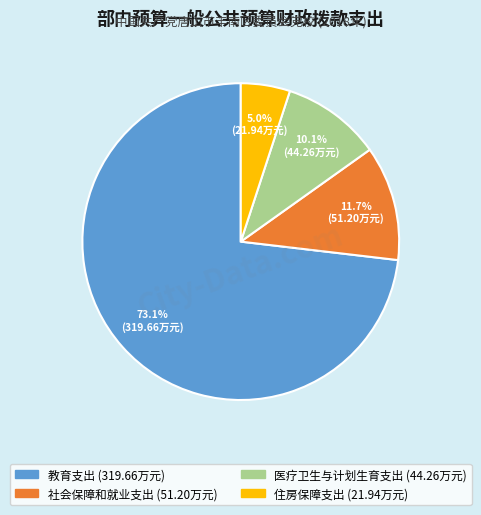

Approximately how many times larger is the value at 医疗卫生与计划生育支出 compared to 社会保障和就业支出?

0.9